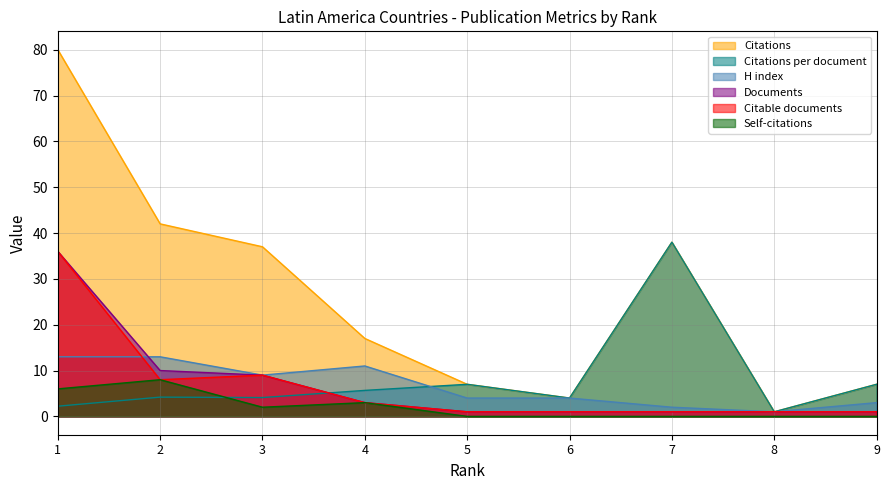

Which series has the largest total across all categories?

Citations